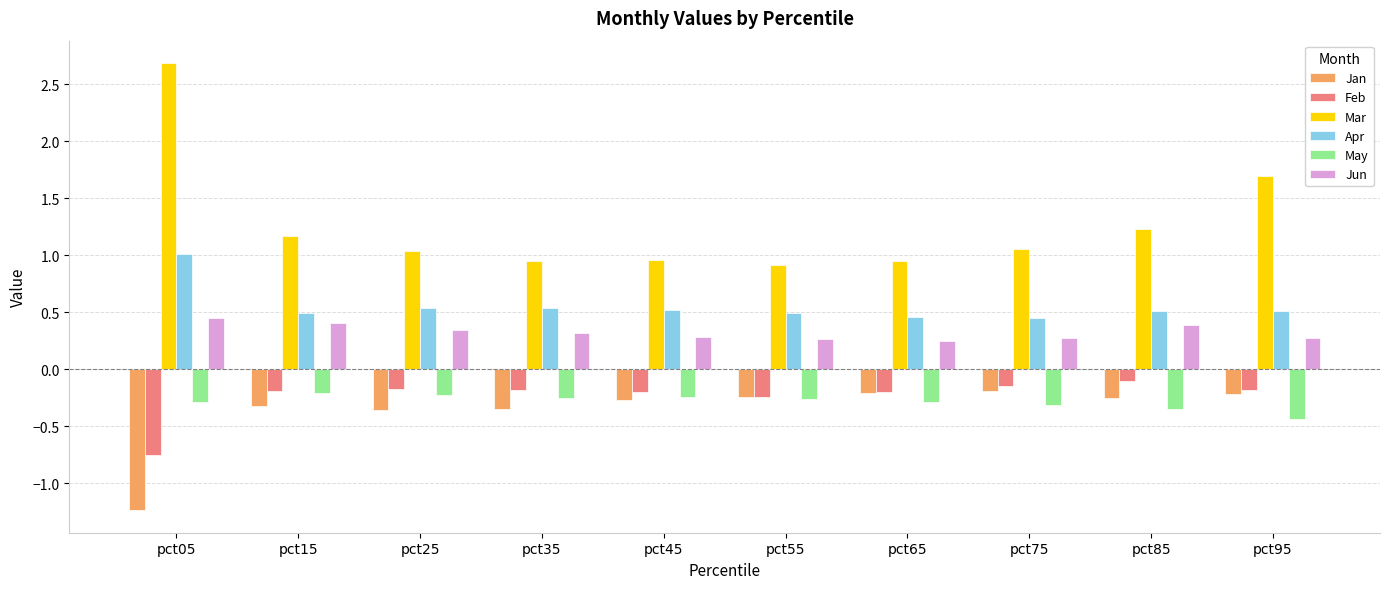

How many bars are there in each group?

6